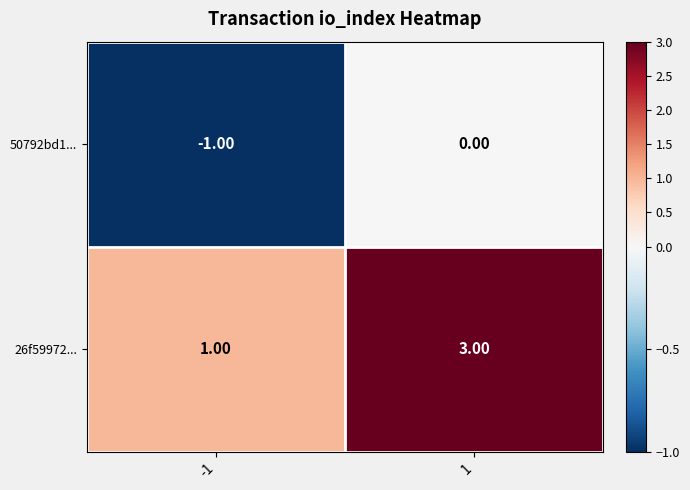

At which category is the sum across all series the highest?

1